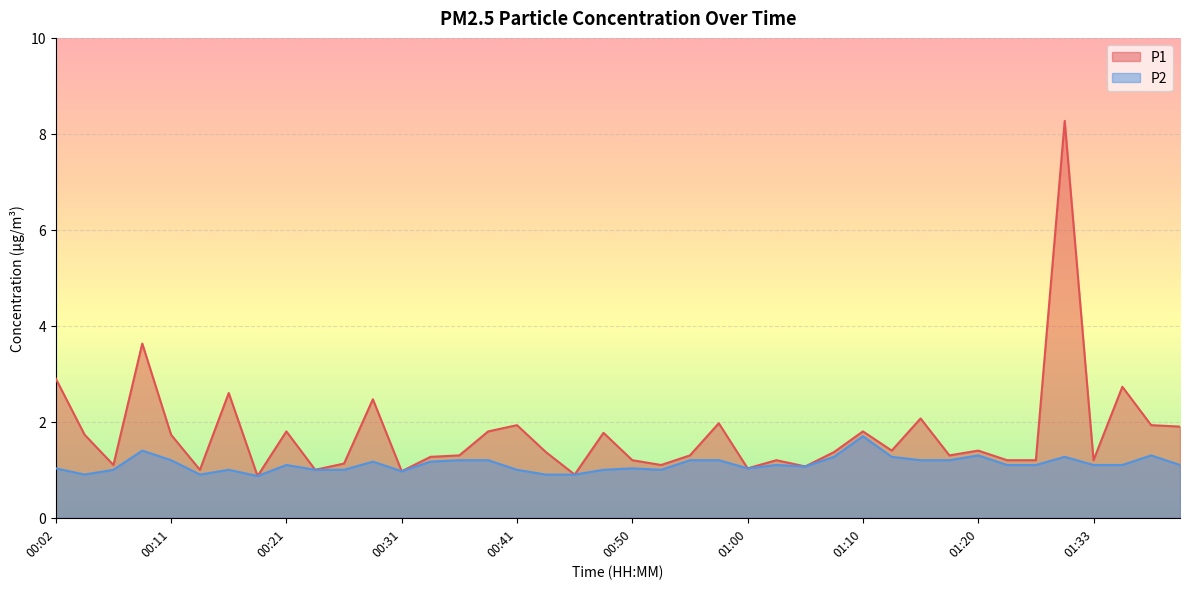

Reading left to right, transcribe all the data shown in this chart.

P1: 2.9	1.7	1.1	3.6	1.7	1.0	2.6	0.9	1.8	1.0	1.1	2.5	1.0	1.3	1.3	1.8	1.9	1.4	0.9	1.8	1.2	1.1	1.3	2.0	1.0	1.2	1.1	1.4	1.8	1.4	2.1	1.3	1.4	1.2	1.2	8.3	1.2	2.7	1.9	1.9
P2: 1.0	0.9	1.0	1.4	1.2	0.9	1.0	0.9	1.1	1.0	1.0	1.2	1.0	1.2	1.2	1.2	1.0	0.9	0.9	1.0	1.0	1.0	1.2	1.2	1.0	1.1	1.1	1.3	1.7	1.3	1.2	1.2	1.3	1.1	1.1	1.3	1.1	1.1	1.3	1.1